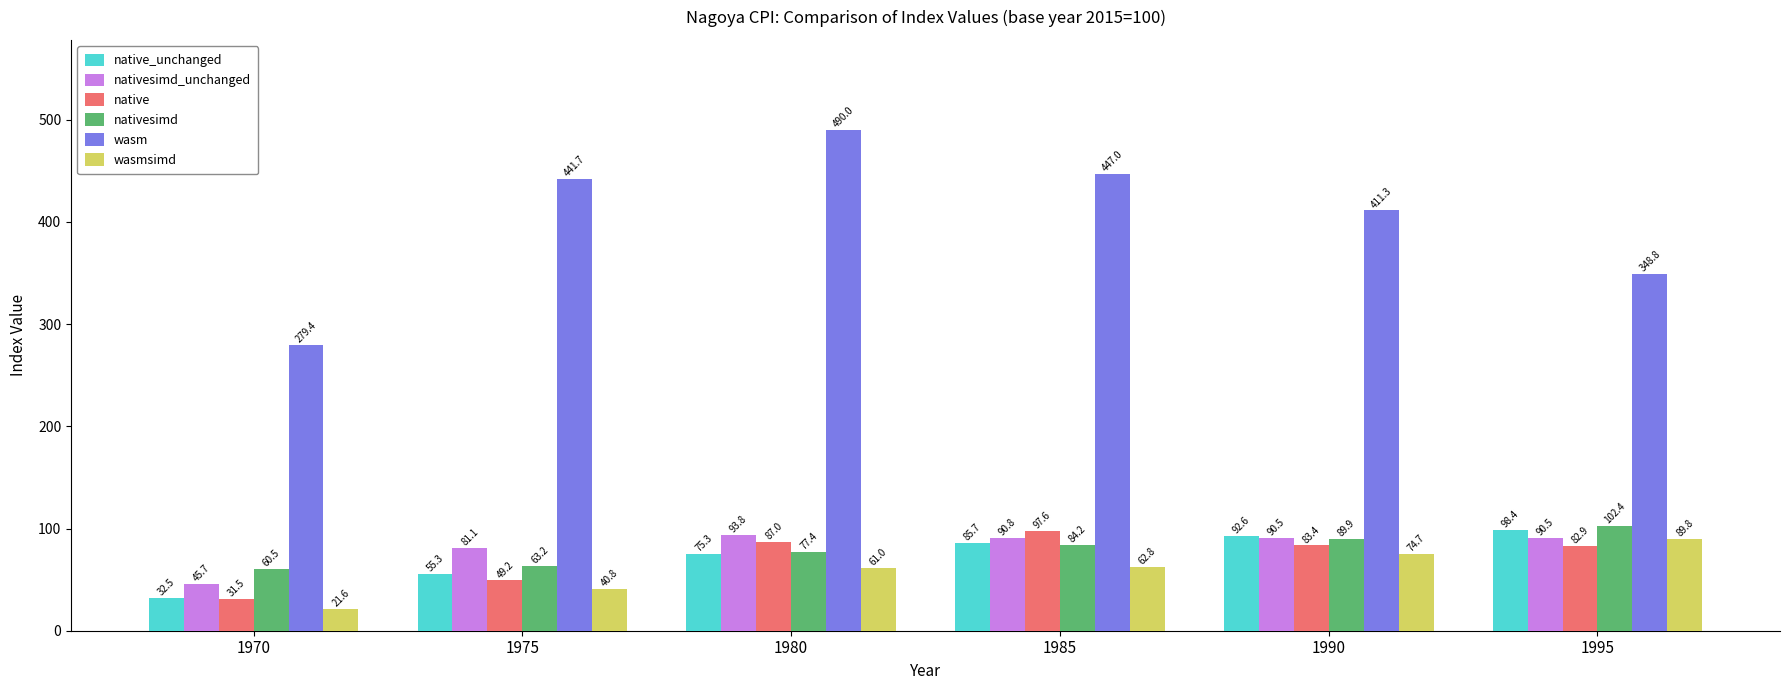

At 1980, list the series in order from smallest to largest.

wasmsimd, native_unchanged, nativesimd, native, nativesimd_unchanged, wasm